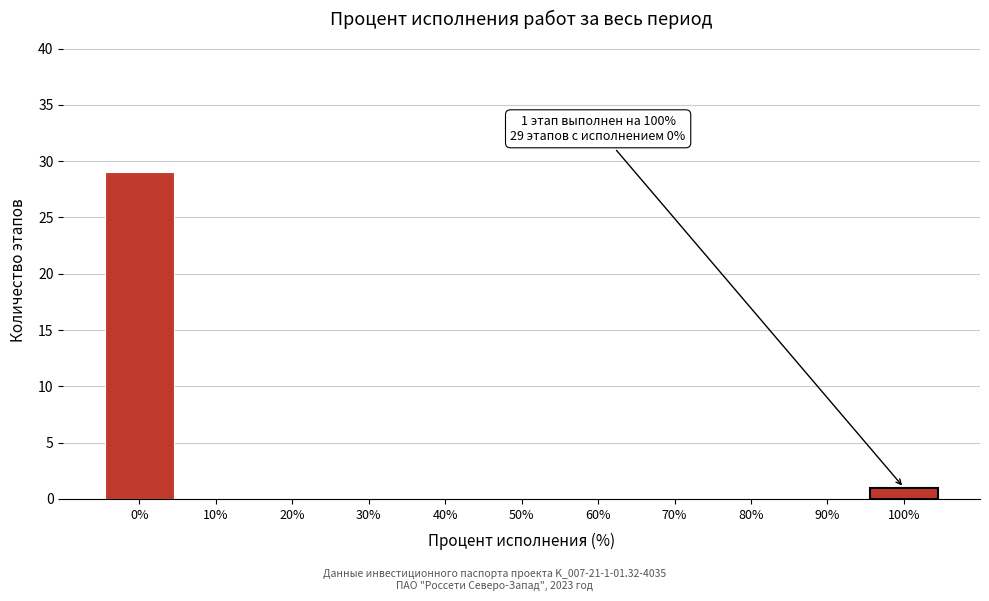

Which range on the x-axis has the tallest bar?

-5 to 5